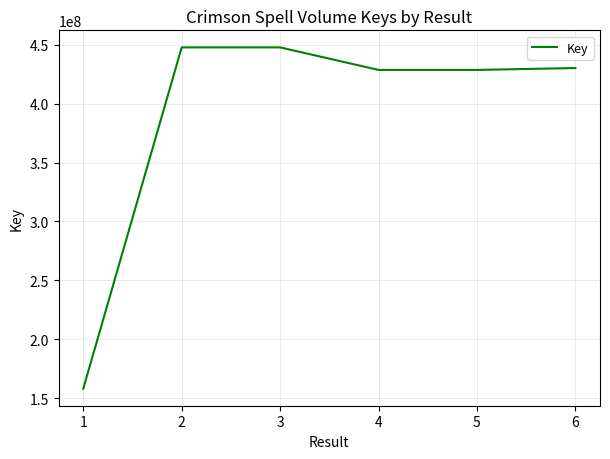

How many interior local valleys (lower than both neighbors) does the data have?

1